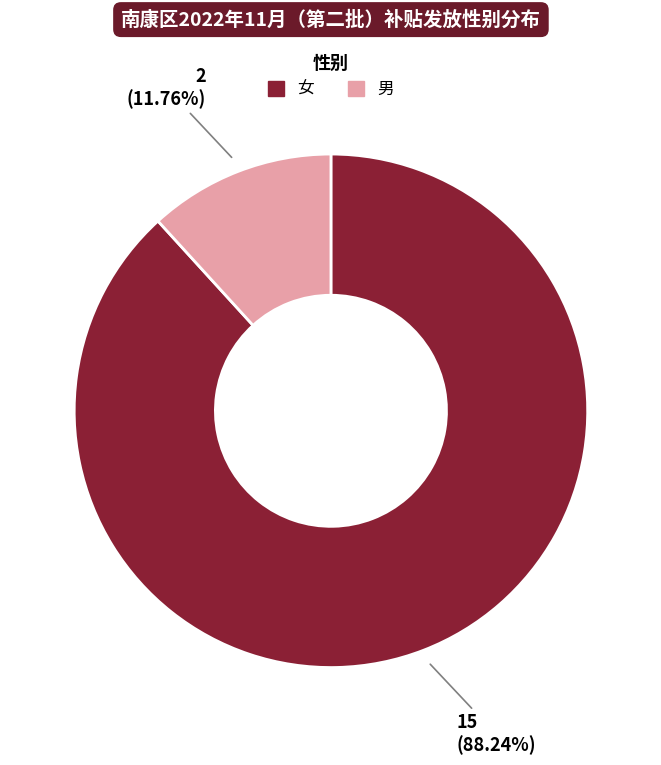

Count the number of slices in the pie.

2